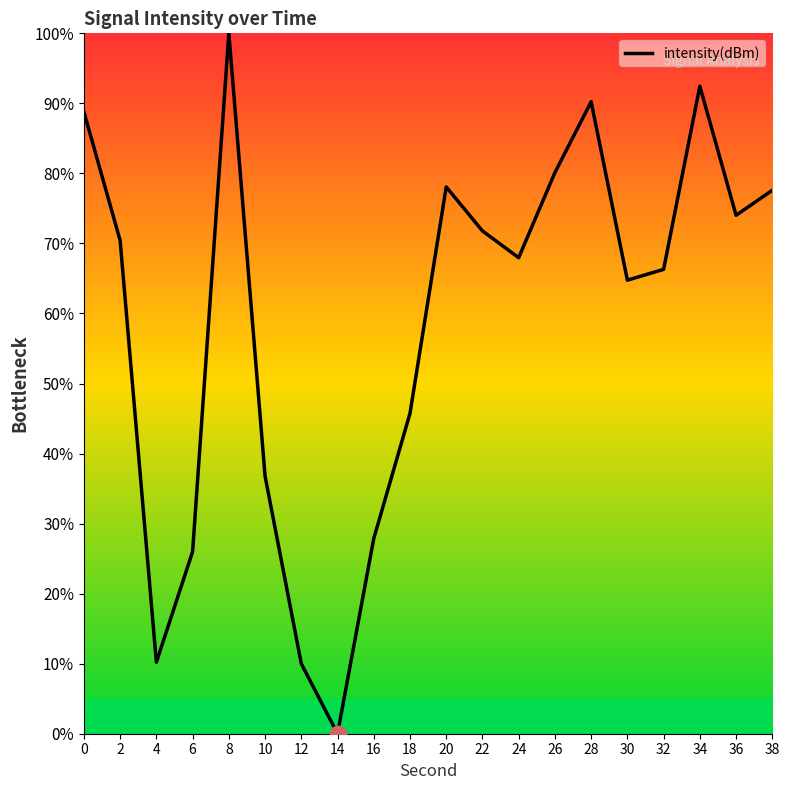

Where is the data nearest to the value 50?

18